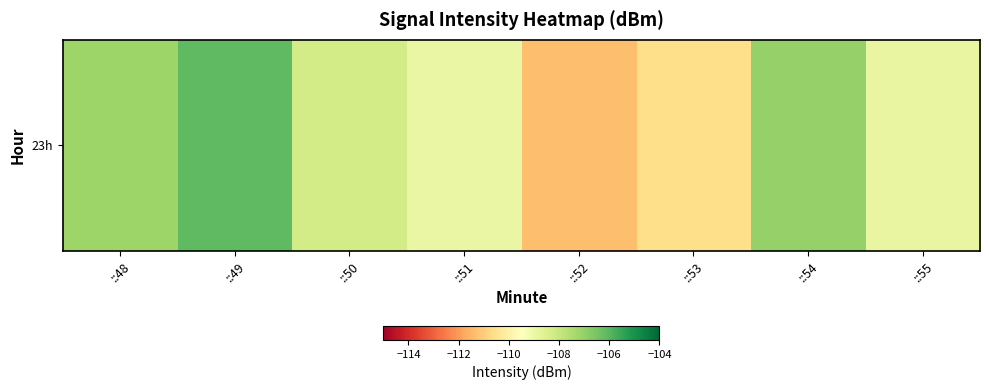

What is the difference between the values at ::51 and ::49?

2.8